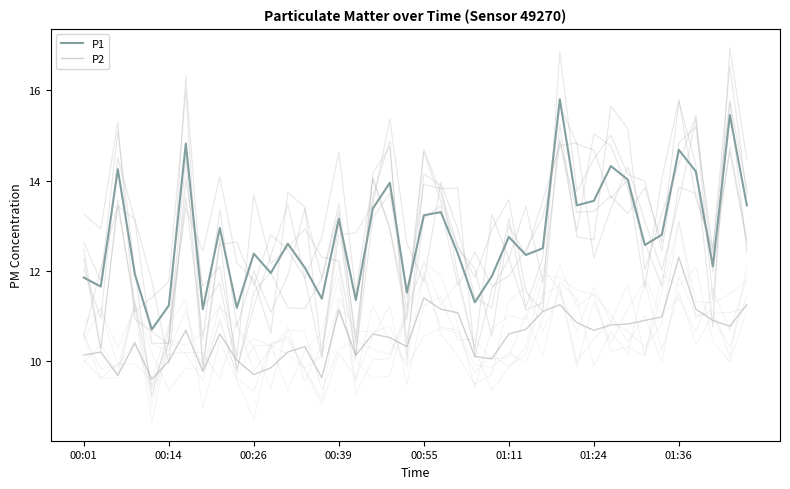

True or false: P2 and P1 intersect in this chart.

False